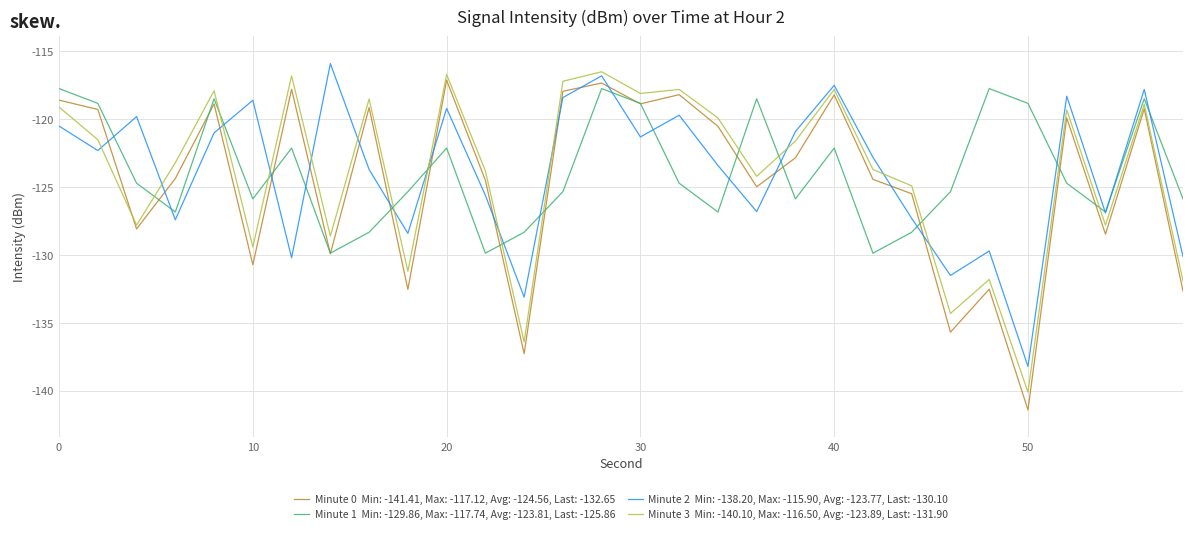

What is the smallest value displayed?

-141.4